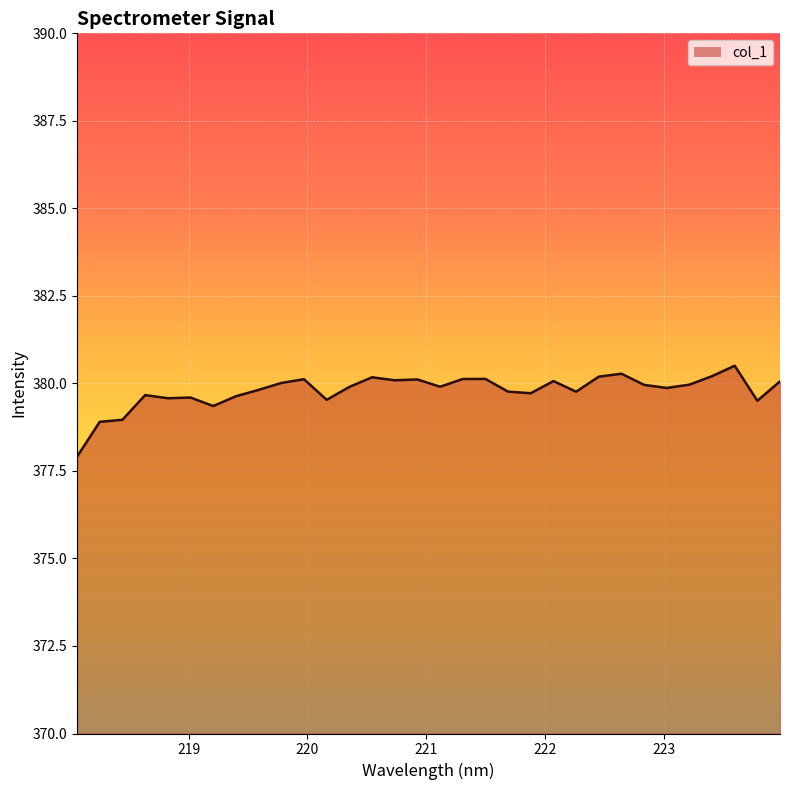

What is the minimum value shown in the chart?

377.9